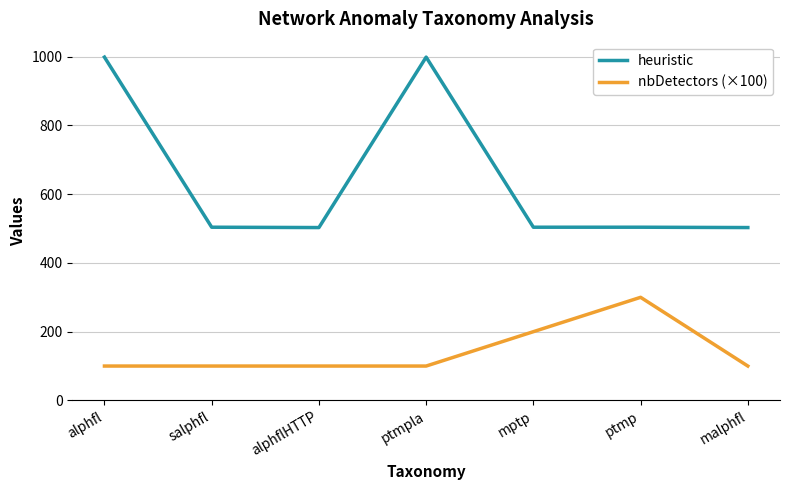

Which series has the largest range (max minus min)?

heuristic